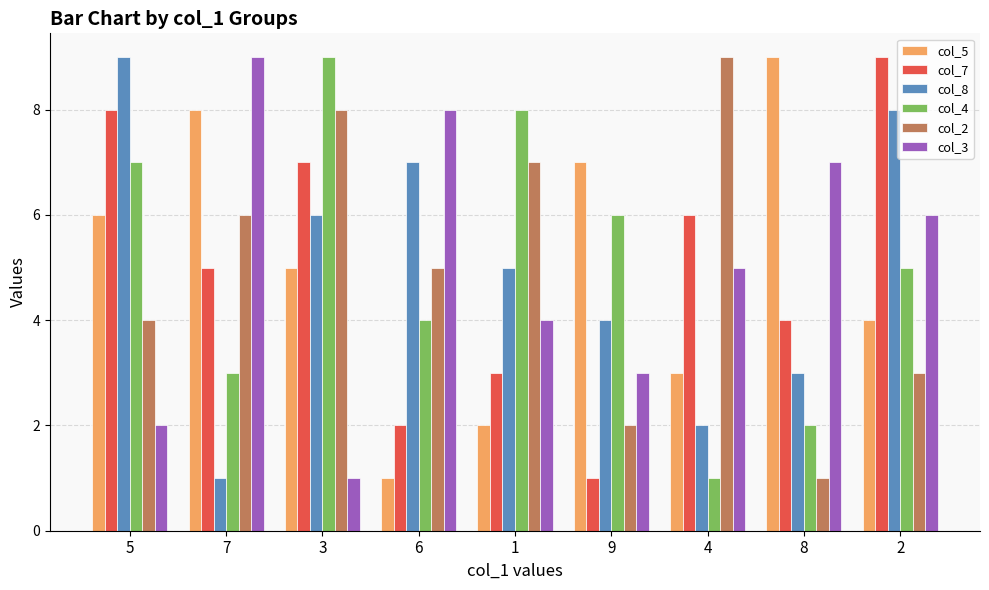

How many bars are there in total?

54